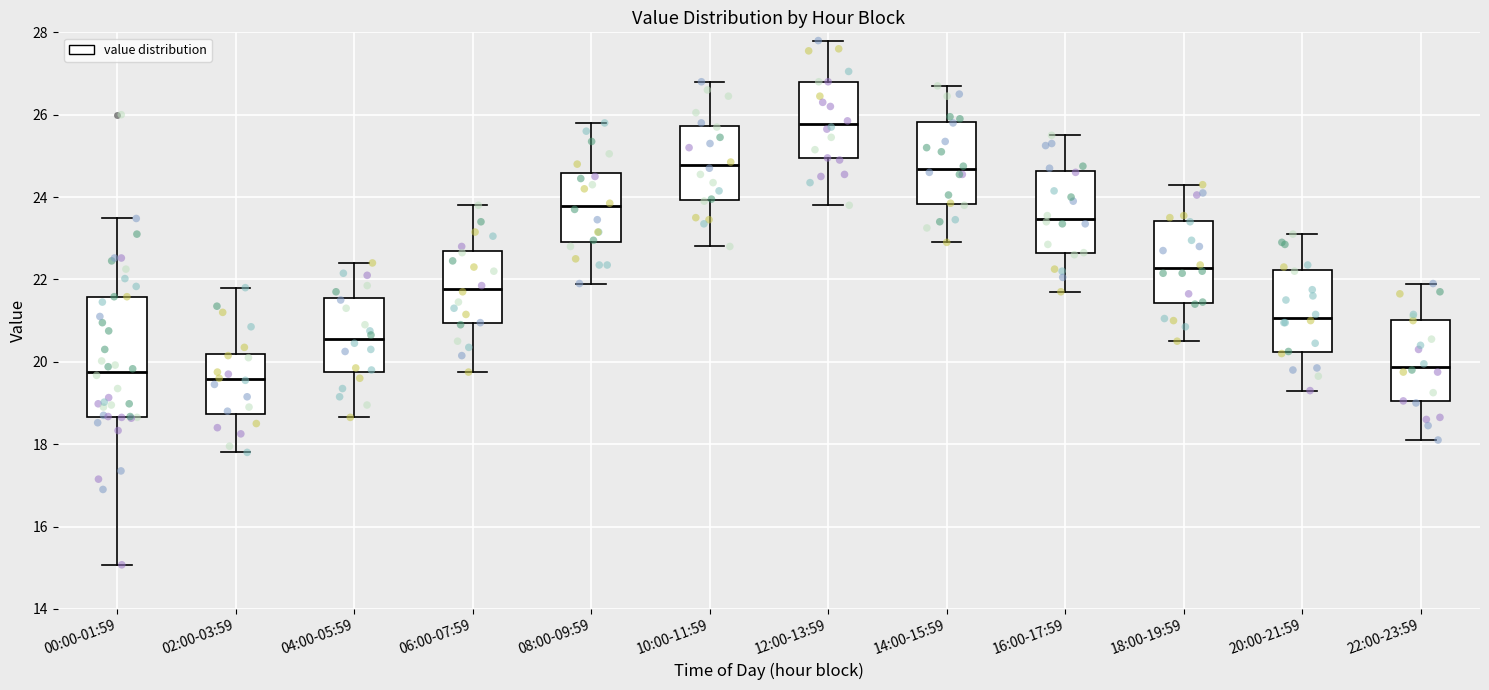

Where does the lower whisker of the box for 16:00-17:59 end on the y-axis? The values are not printed on the chart, so give them approximately, as read against the axis.

21.8